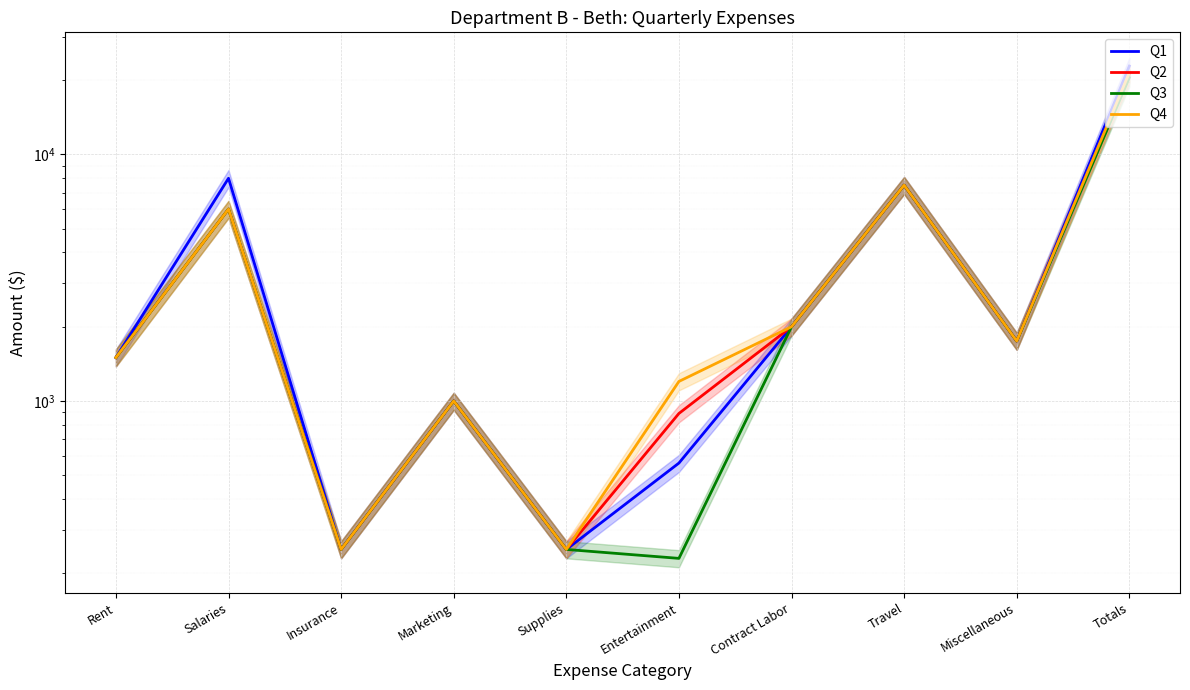

List the series in order of their peak value, highest first.

Q1, Q4, Q2, Q3